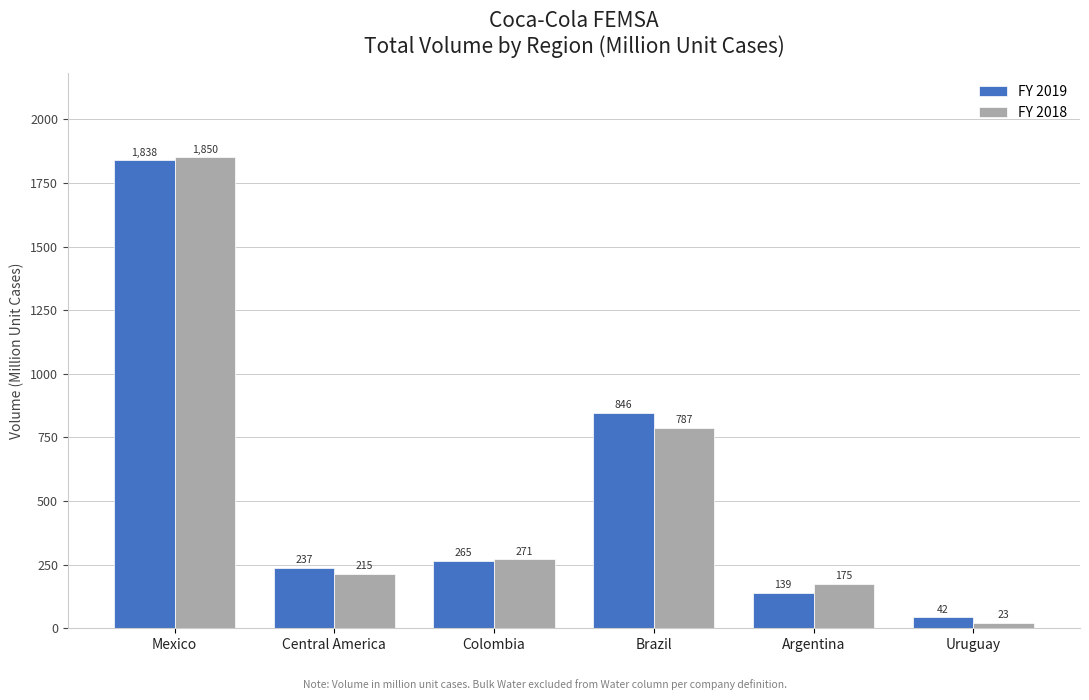

What is the value of the FY 2019 bar at the 6th from the left?

42.4